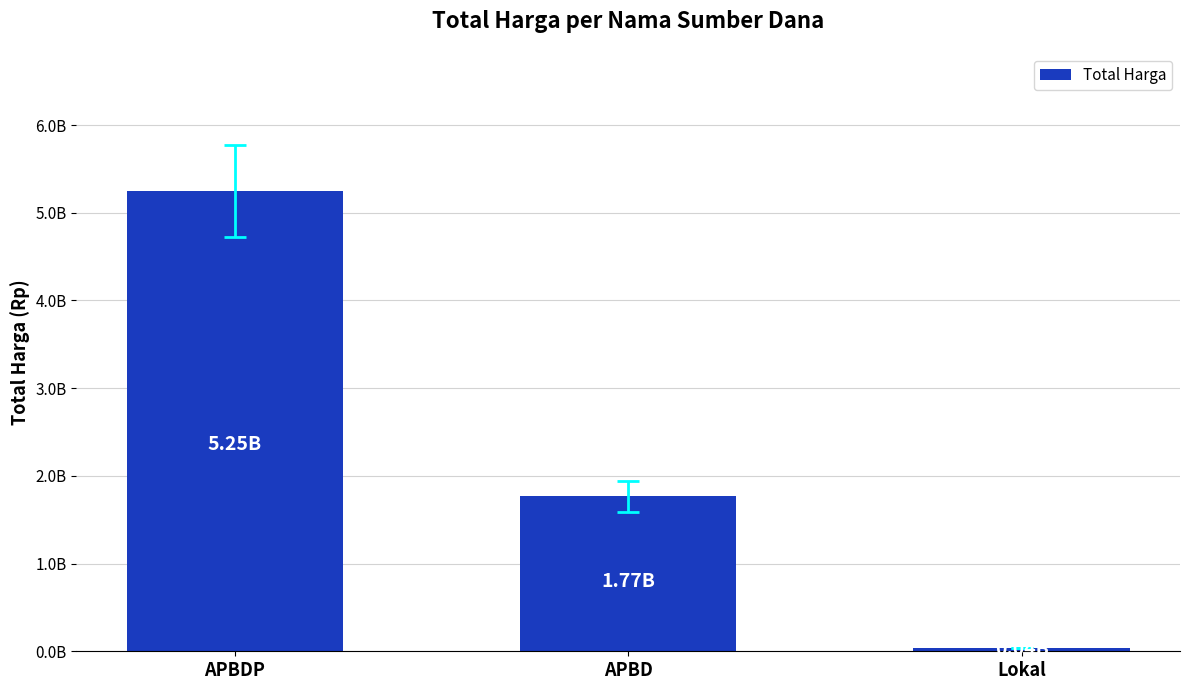

True or false: the data shows 38075000 at Lokal.

True